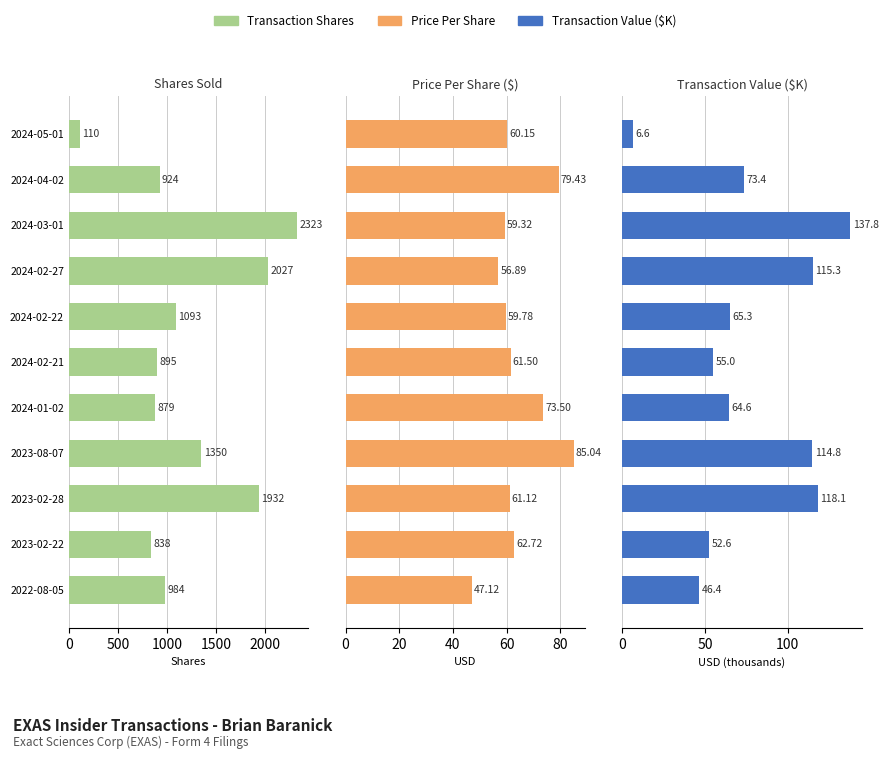

Which series changed the most between 2024-04-02 and 2023-02-28?

Transaction Shares